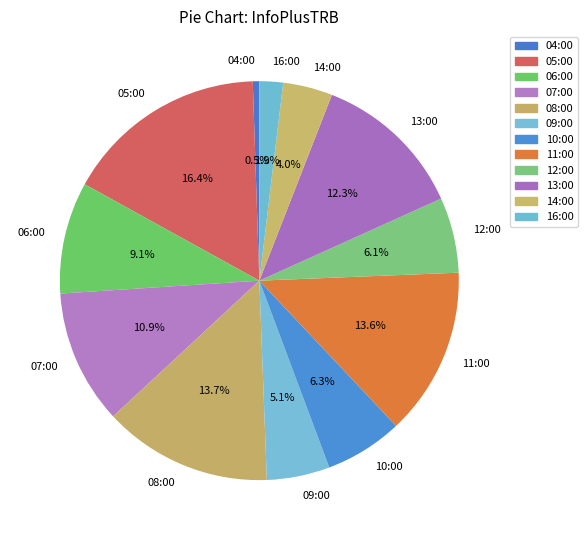

True or false: 09:00 accounts for 5% of the total.

True